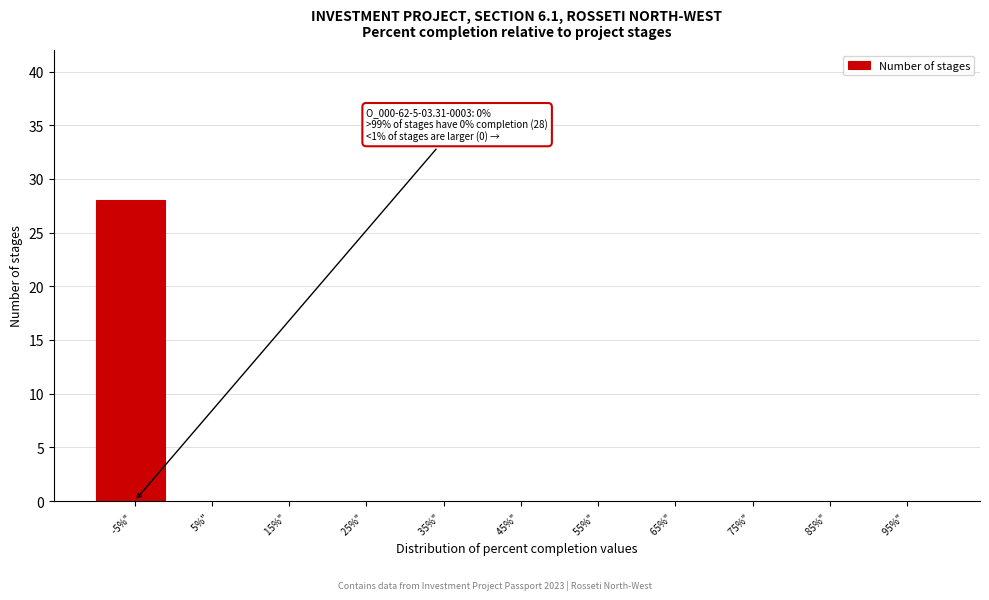

Reading left to right, extract all data points from this chart.

-5%" =28	5%" =0	15%" =0	25%" =0	35%" =0	45%" =0	55%" =0	65%" =0	75%" =0	85%" =0	95%" =0